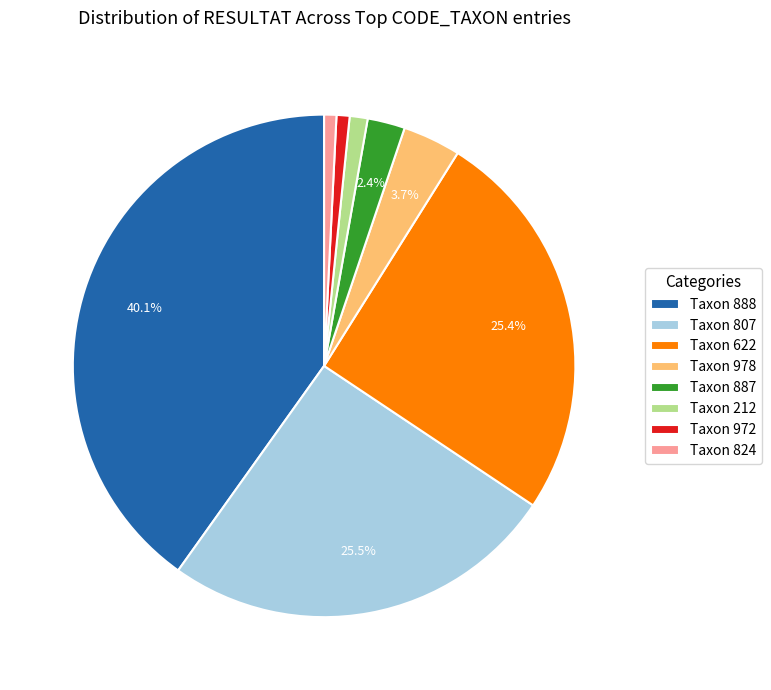

To the nearest percent, what is the average slice percentage?

12%